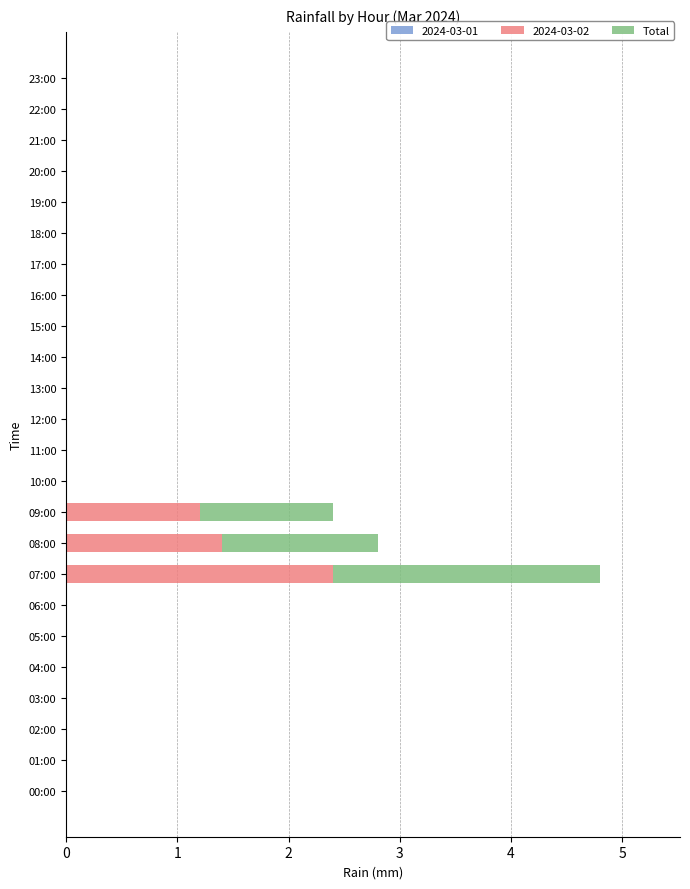

At which category is the sum across all series the highest?

07:00